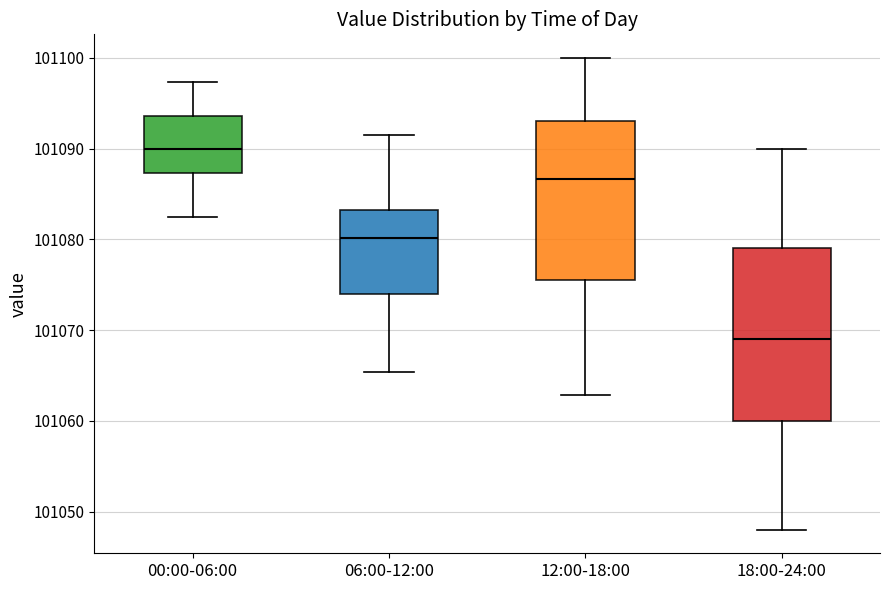

Reading left to right, transcribe this box plot: for each box, give where its median line is, the range the box spans, and where its two whiskers end, as read against the y-axis. The values are not printed on the chart, so give them approximately, as read against the axis.

00:00-06:00: median 101090, box 101087 to 101094, whiskers 101083 to 101097
06:00-12:00: median 101080, box 101074 to 101083, whiskers 101065 to 101092
12:00-18:00: median 101087, box 101076 to 101093, whiskers 101063 to 101100
18:00-24:00: median 101069, box 101060 to 101079, whiskers 101048 to 101090